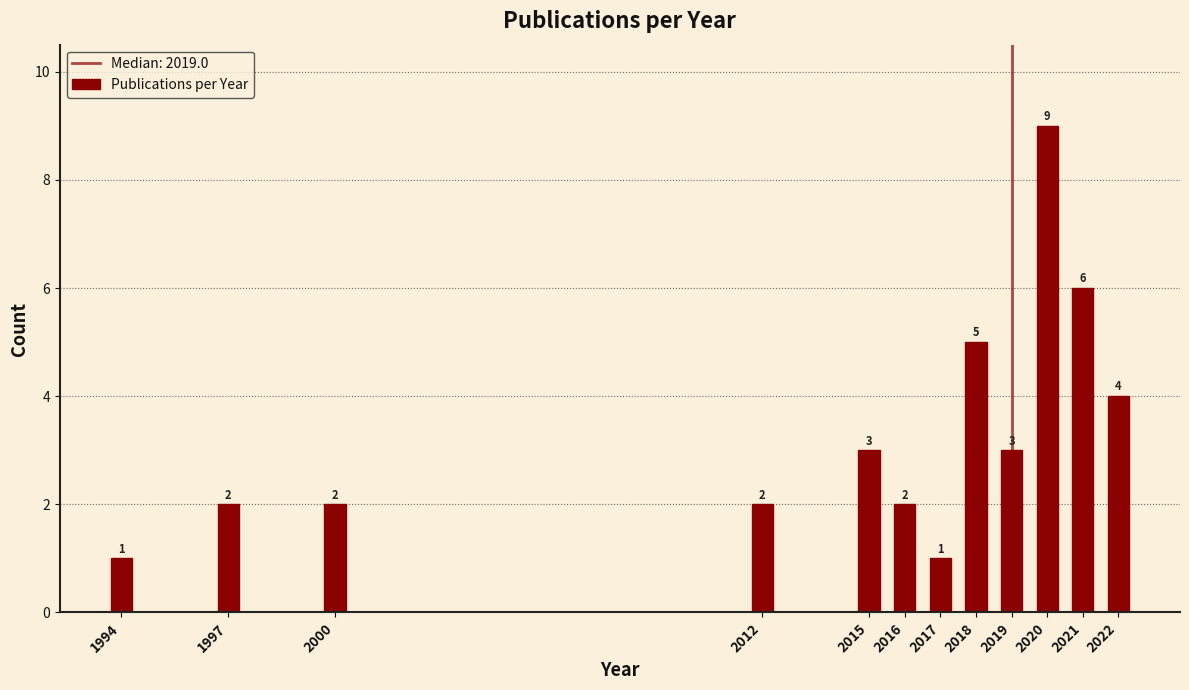

Reading right to left, transcribe all the data shown in this chart.

2022=4	2021=6	2020=9	2019=3	2018=5	2017=1	2016=2	2015=3	2012=2	2000=2	1997=2	1994=1